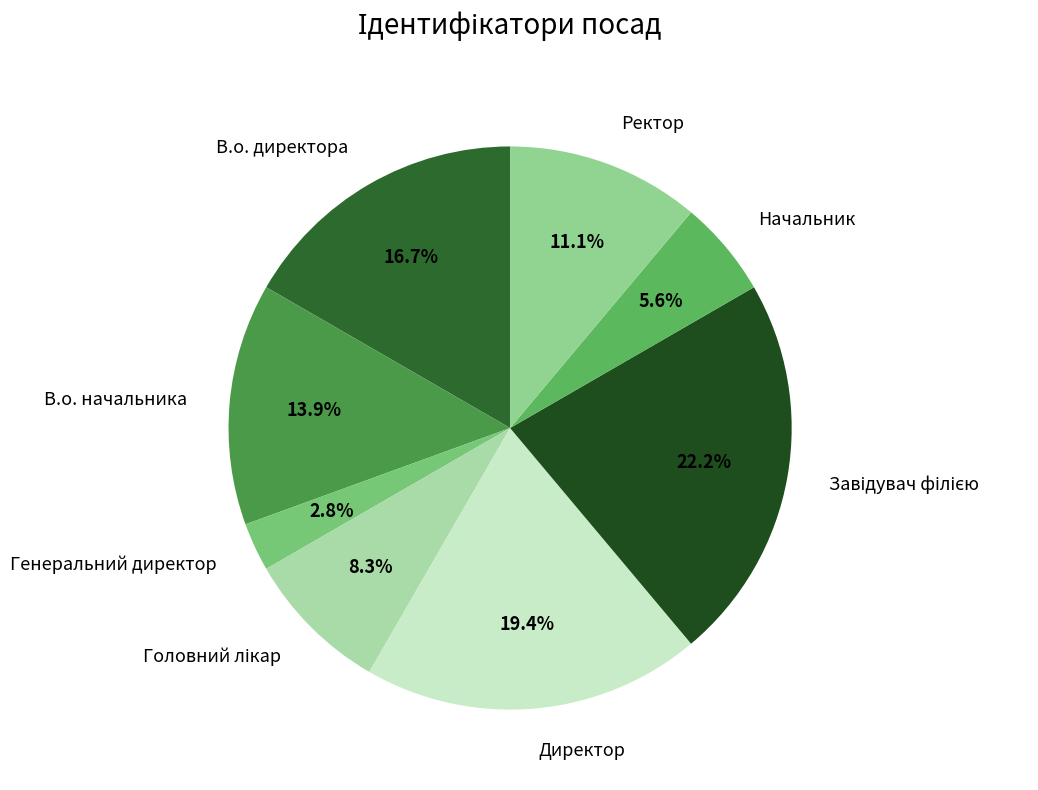

Does Начальник represent more than half of the total?

No